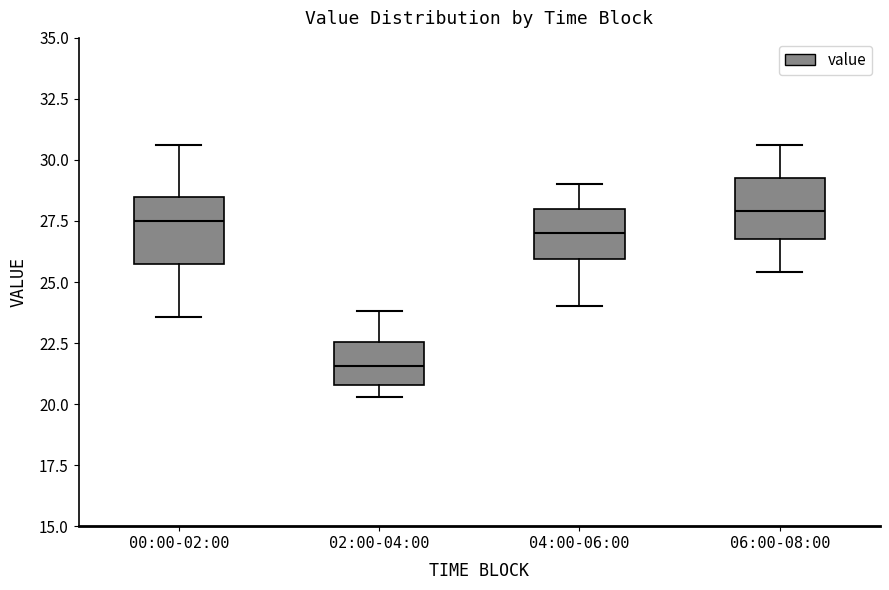

Which box has the lowest median line?

02:00-04:00